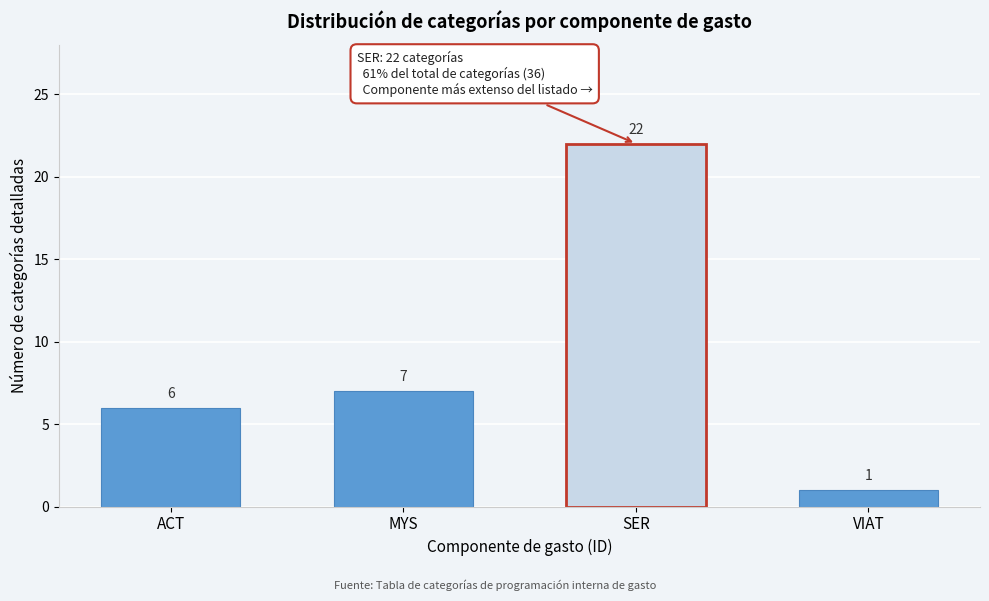

Reading left to right, extract all data points from this chart.

6	7	22	1